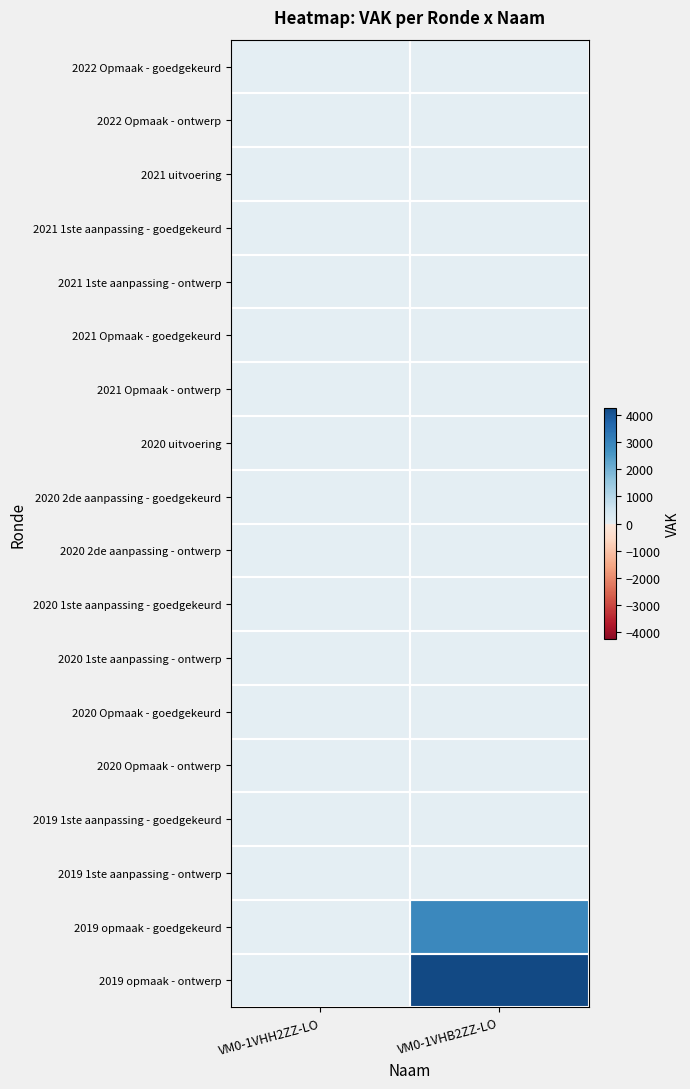

What is the spread (max minus min) of values at VM0-1VHB2ZZ-LO?

4258